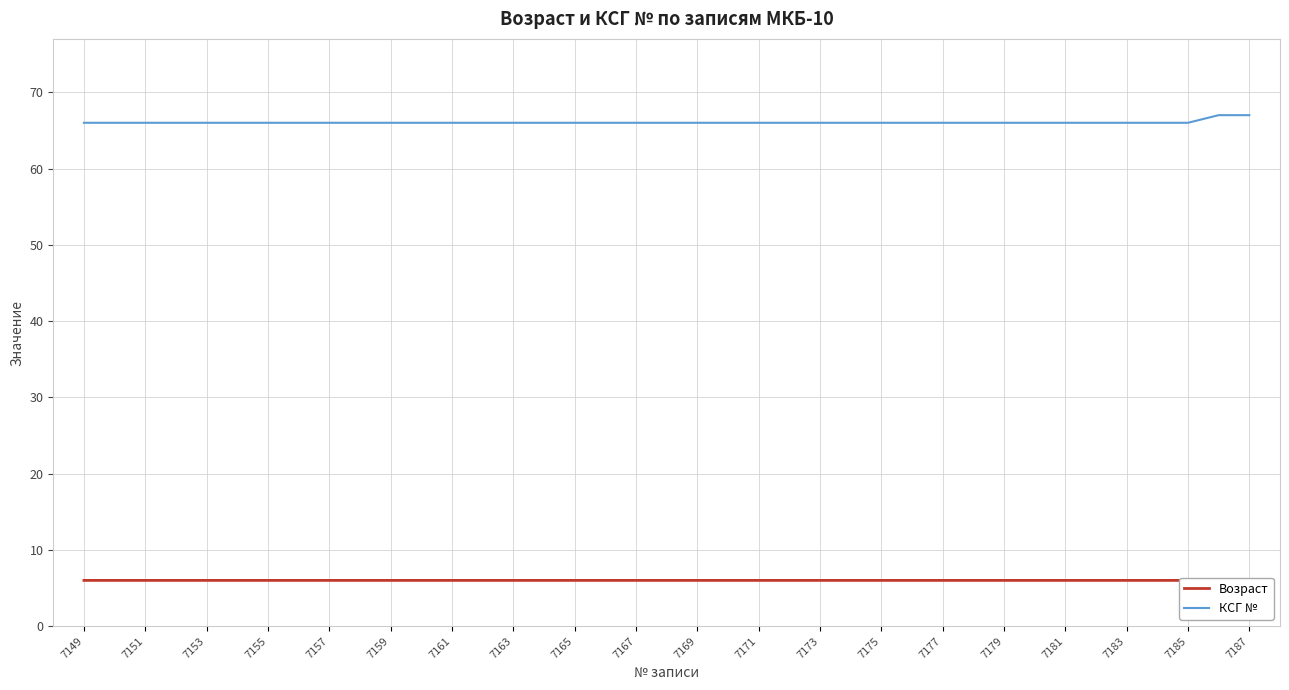

True or false: Возраст and КСГ № cross at least once.

False